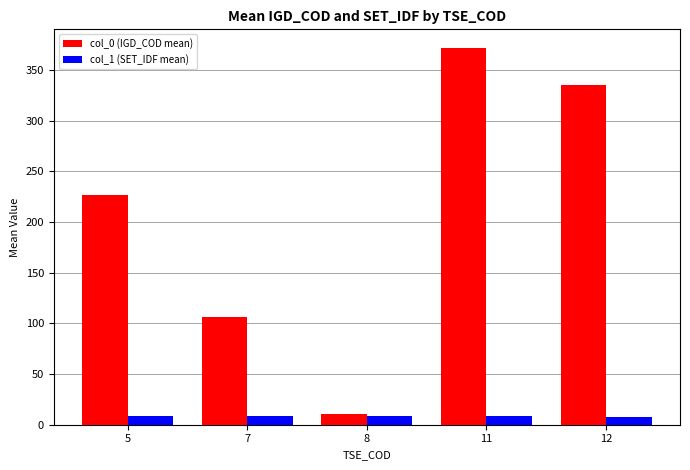

Rank the categories by col_0 (IGD_COD mean) value from lowest to highest.

8, 7, 5, 12, 11